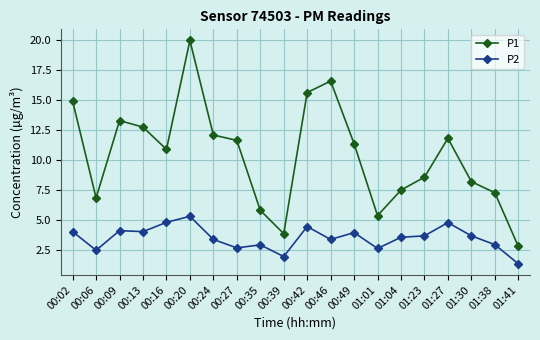

At how many categories does at least one series exceed 8?

13